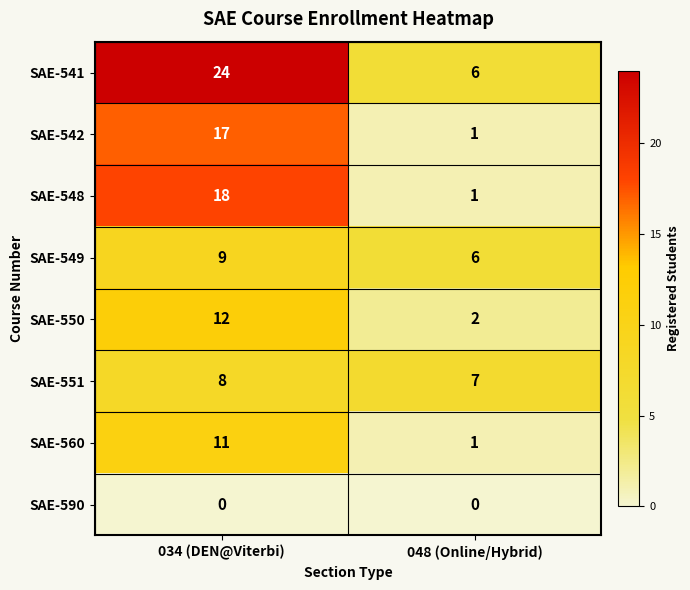

What is the difference between the SAE-549 values at 048 (Online/Hybrid) and 034 (DEN@Viterbi)?

3